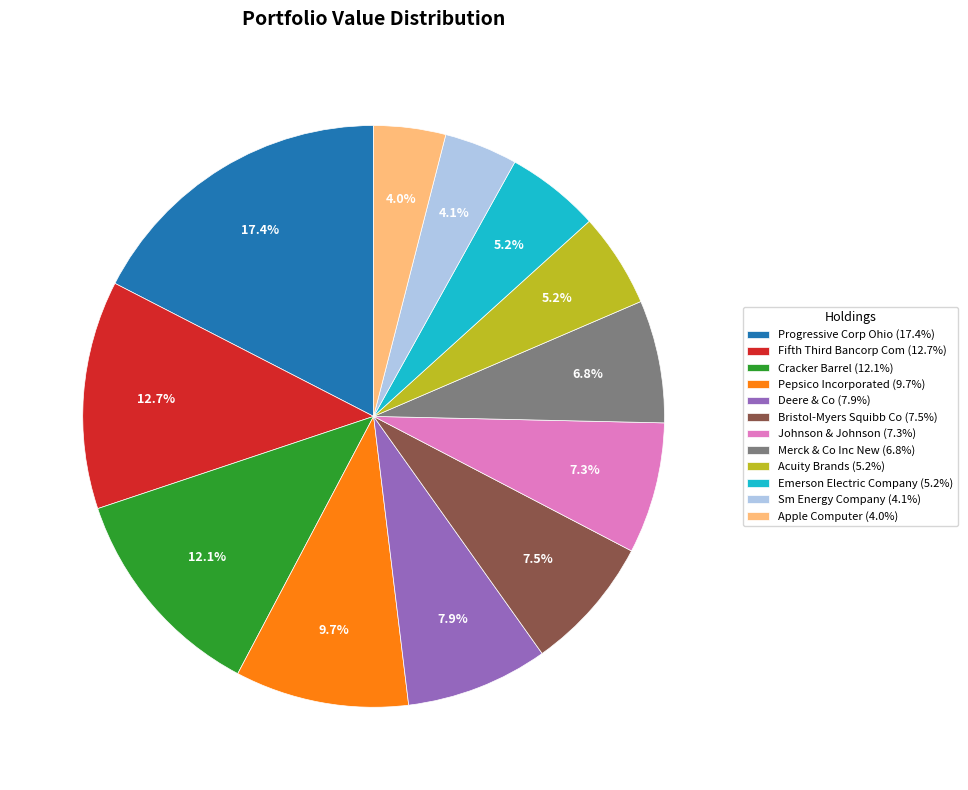

The Deere & Co slice represents 1% of the pie. True or false?

False